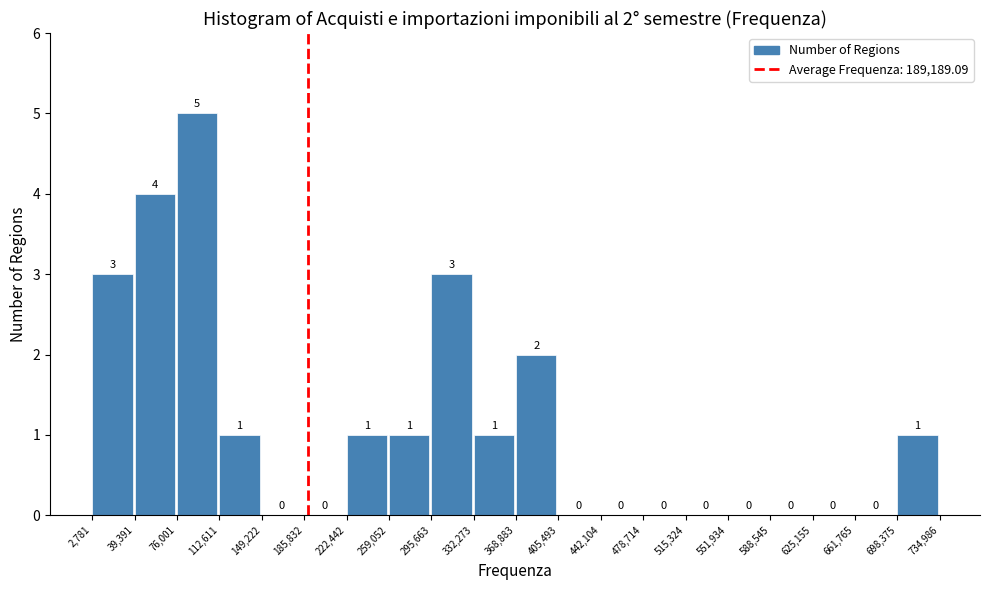

Over which range of the x-axis is the bar tallest?

76,001 to 112,611